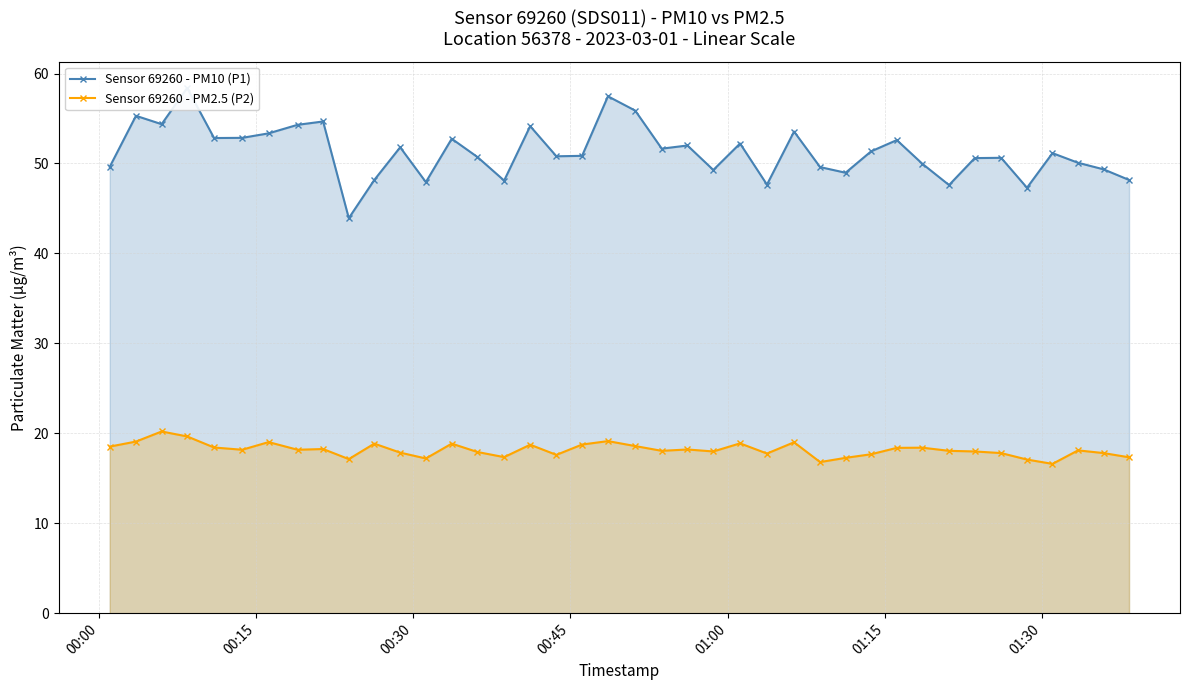

True or false: Sensor 69260 - PM2.5 (P2) has more than 2 interior local peaks.

True